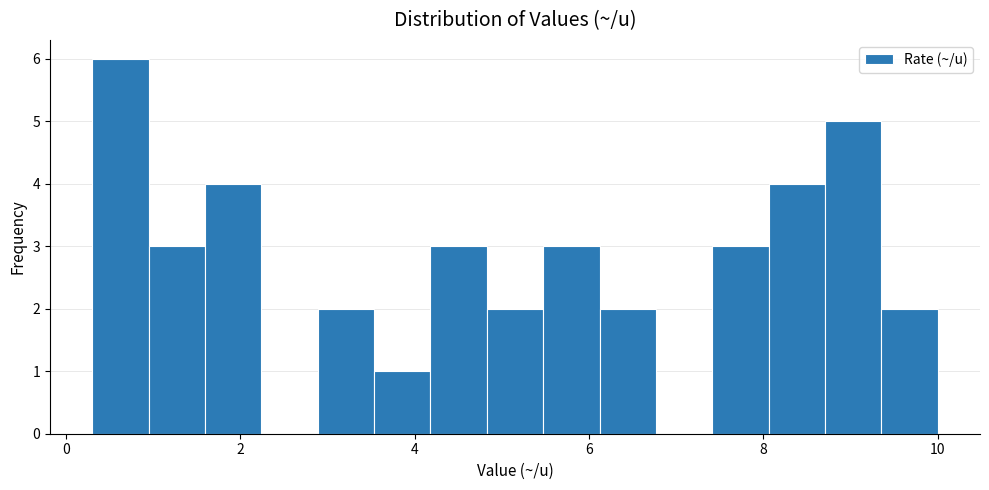

Around what value on the x-axis is the tallest bar? Give the approximate position of its centre, as read against the axis.

0.6